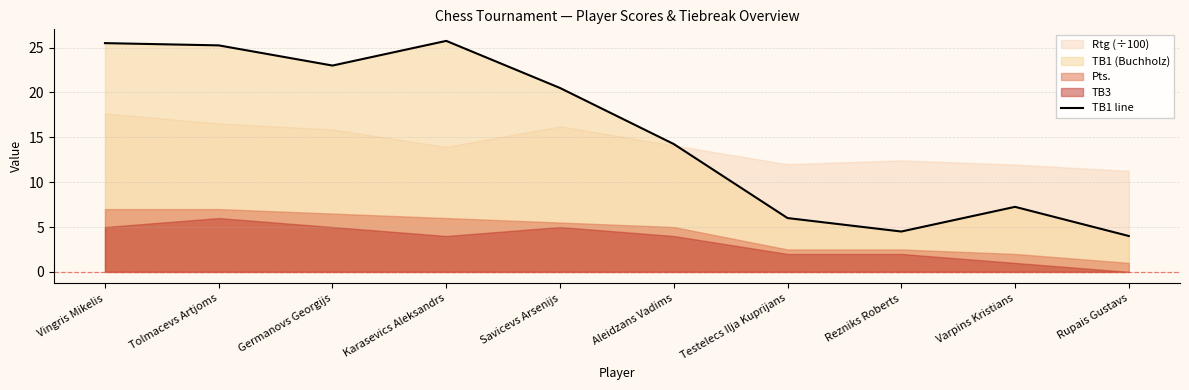

What is the sum of all values?

156.0